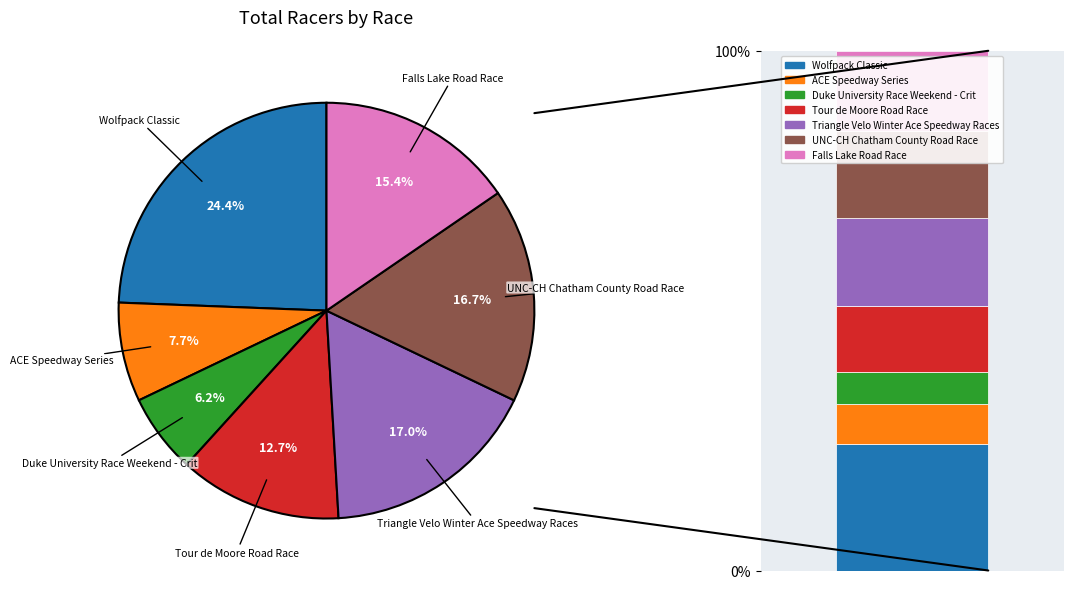

What is the change in value from ACE Speedway Series to UNC-CH Chatham County Road Race?

+29